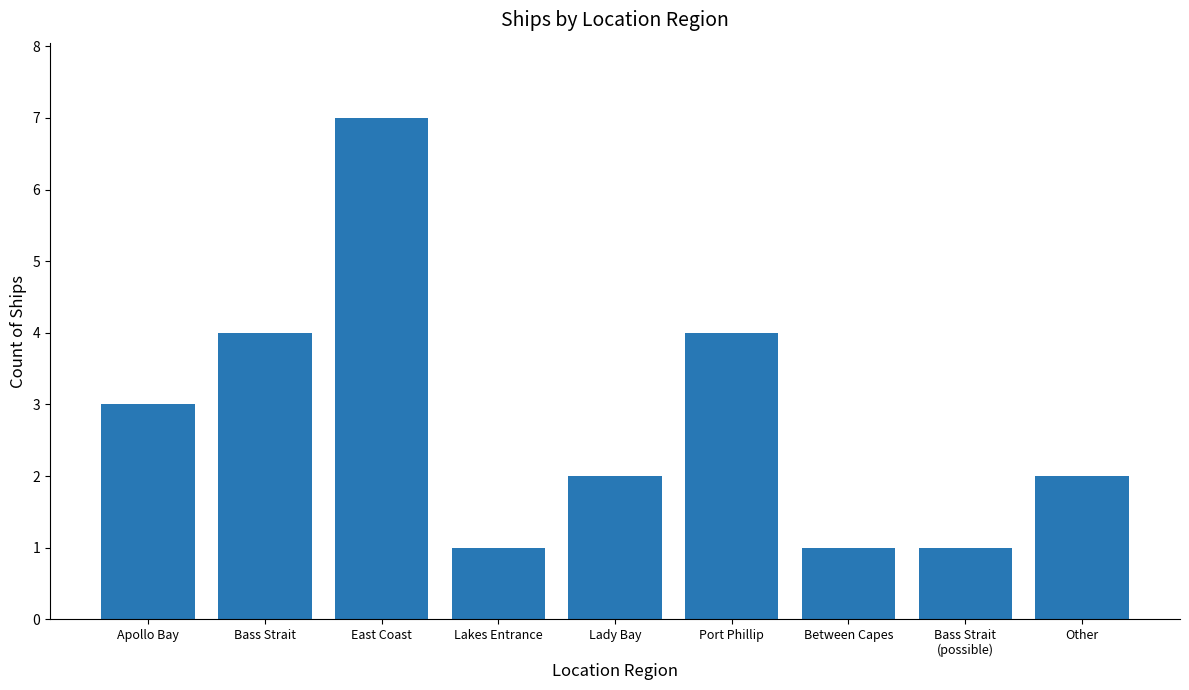

The chart shows a value of 5 at Apollo Bay. True or false?

False